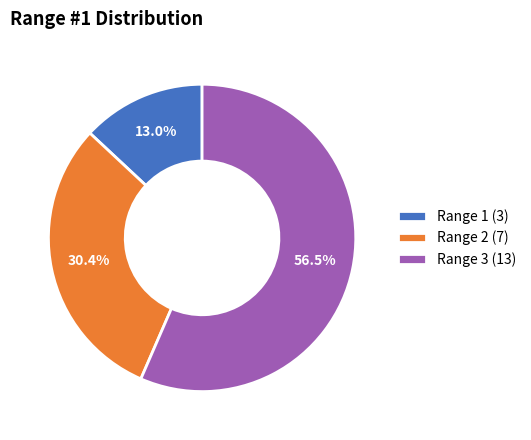

How many segments does this pie chart have?

3